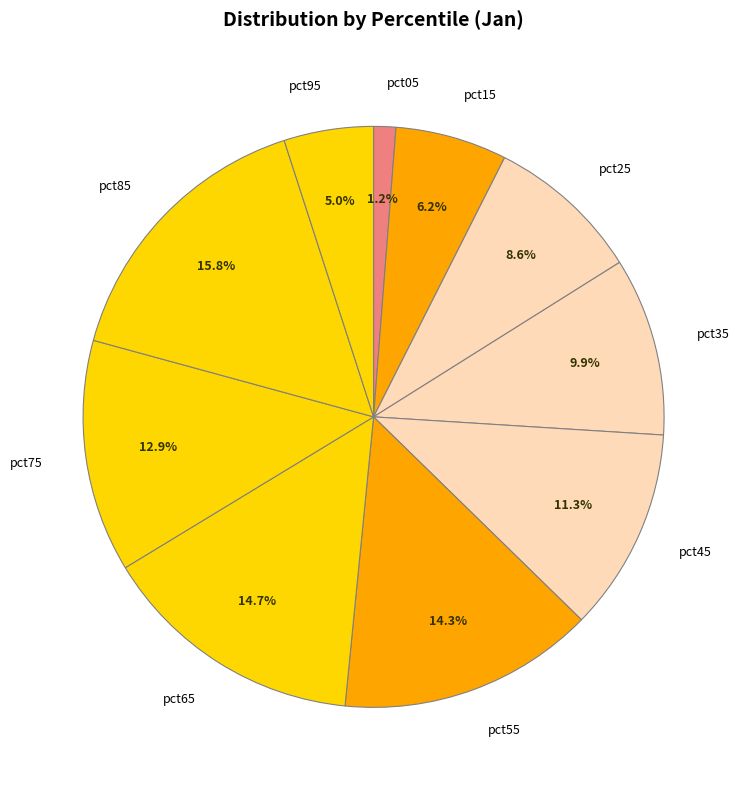

True or false: pct75 accounts for 13% of the total.

True